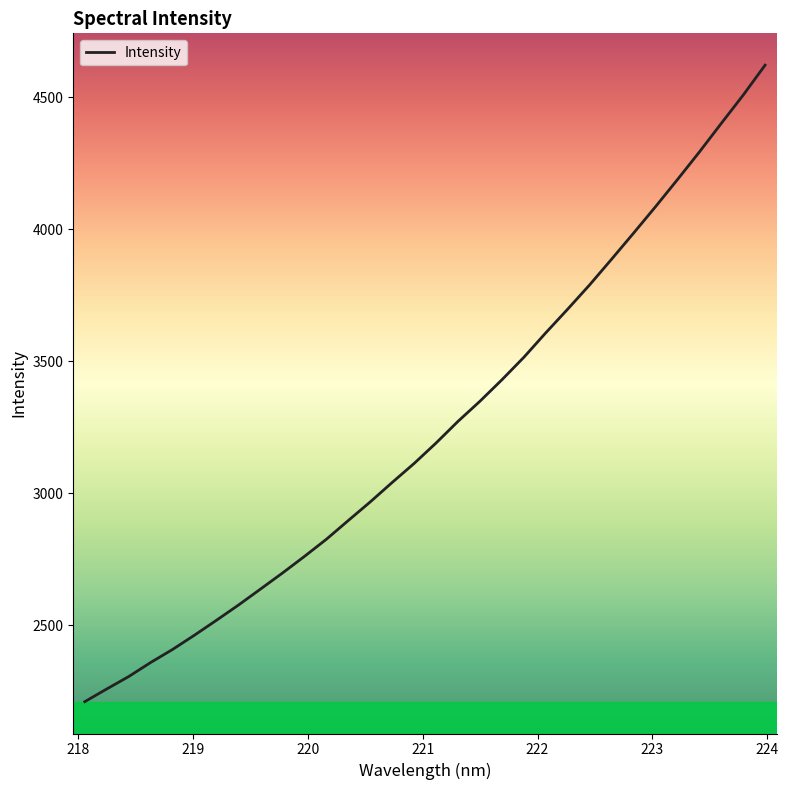

How many lines are shown in the chart?

1